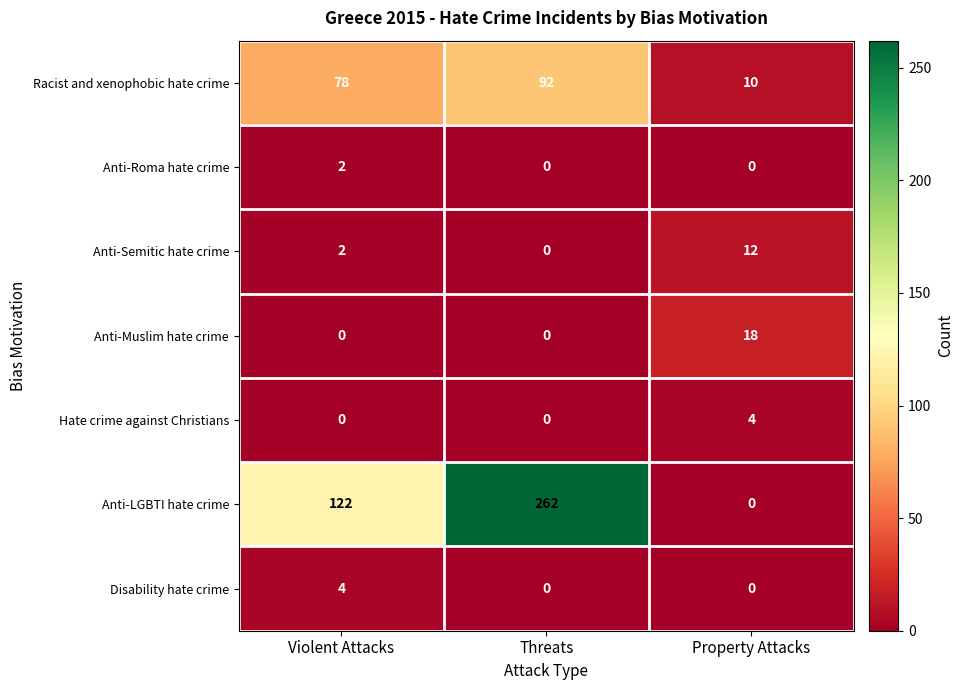

At how many categories does at least one series exceed 200?

1